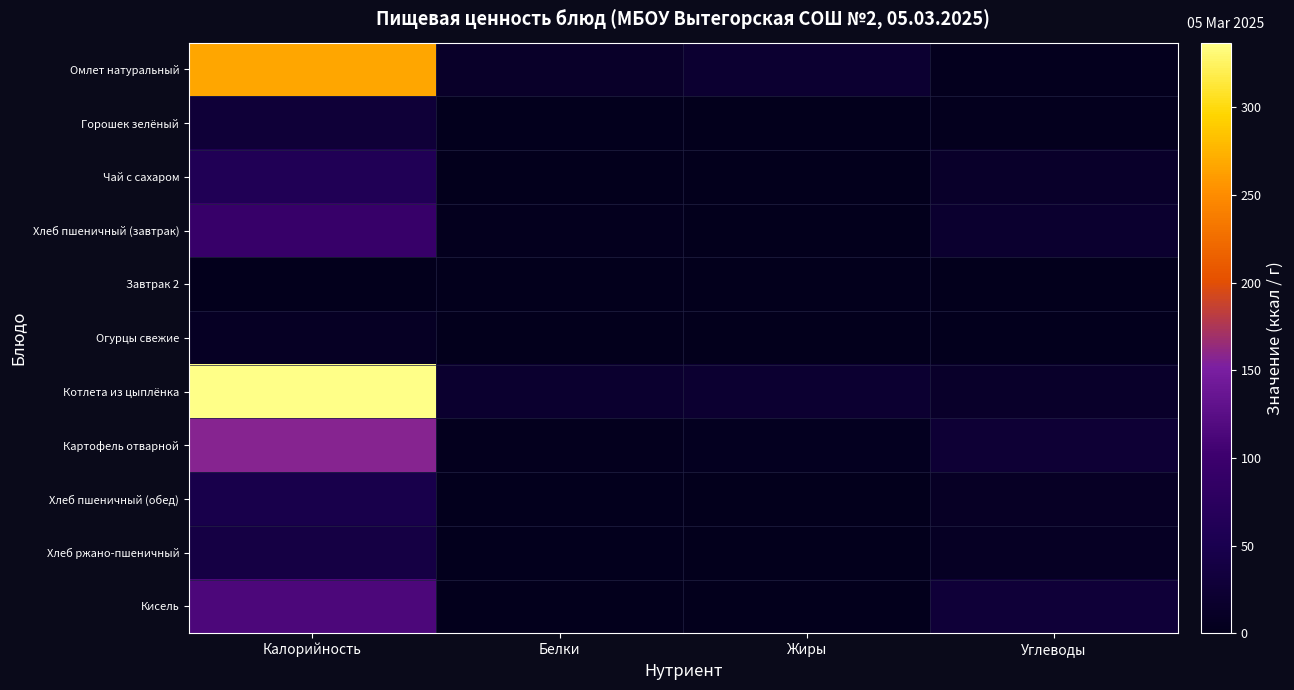

At how many categories does at least one series exceed 301?

1